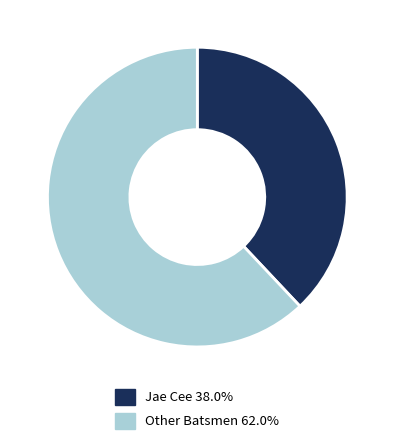

Combined, do Other Batsmen 62.0% and Jae Cee 38.0% account for over 50%?

Yes